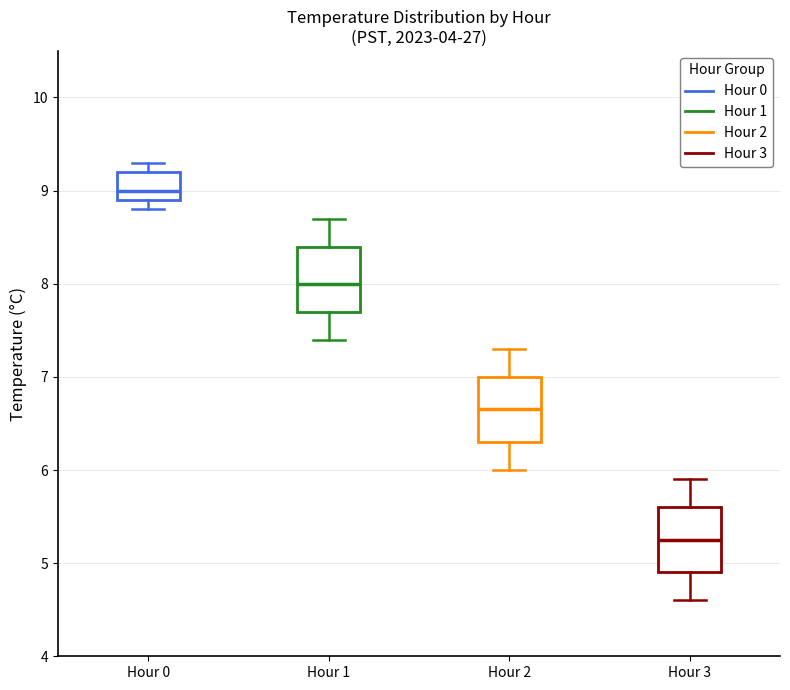

Reading left to right, read every box against the y-axis: the position of its median line, the range the box covers, and the ends of its whiskers. The values are not printed on the chart, so give them approximately, as read against the axis.

Hour 0: median 9.0, box 8.9 to 9.2, whiskers 8.8 to 9.3
Hour 1: median 8.0, box 7.7 to 8.4, whiskers 7.4 to 8.7
Hour 2: median 6.7, box 6.3 to 7.0, whiskers 6.0 to 7.3
Hour 3: median 5.3, box 4.9 to 5.6, whiskers 4.6 to 5.9